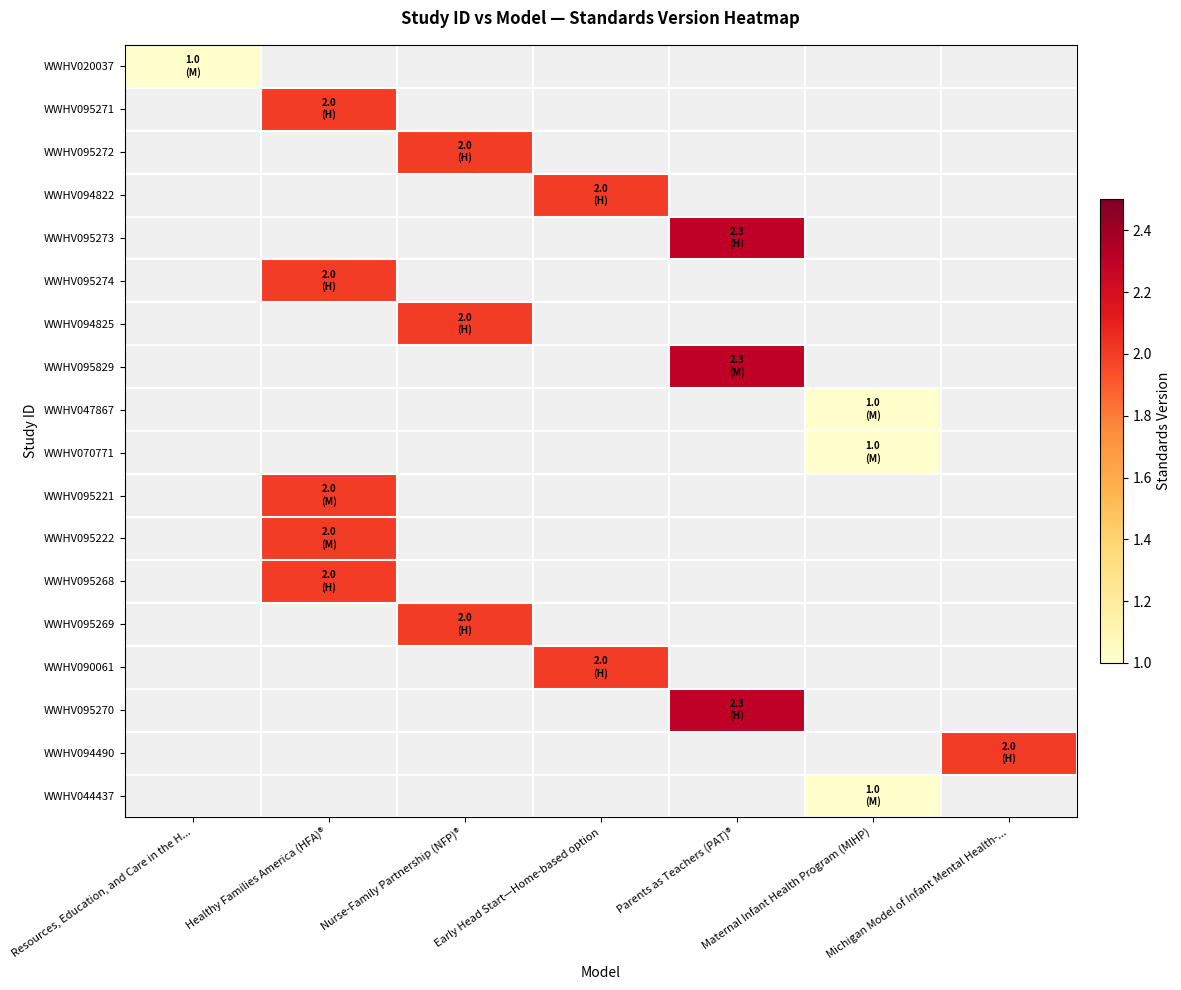

Is it true that WWHV095273 equals 2.3 at Parents as Teachers (PAT)®?

True